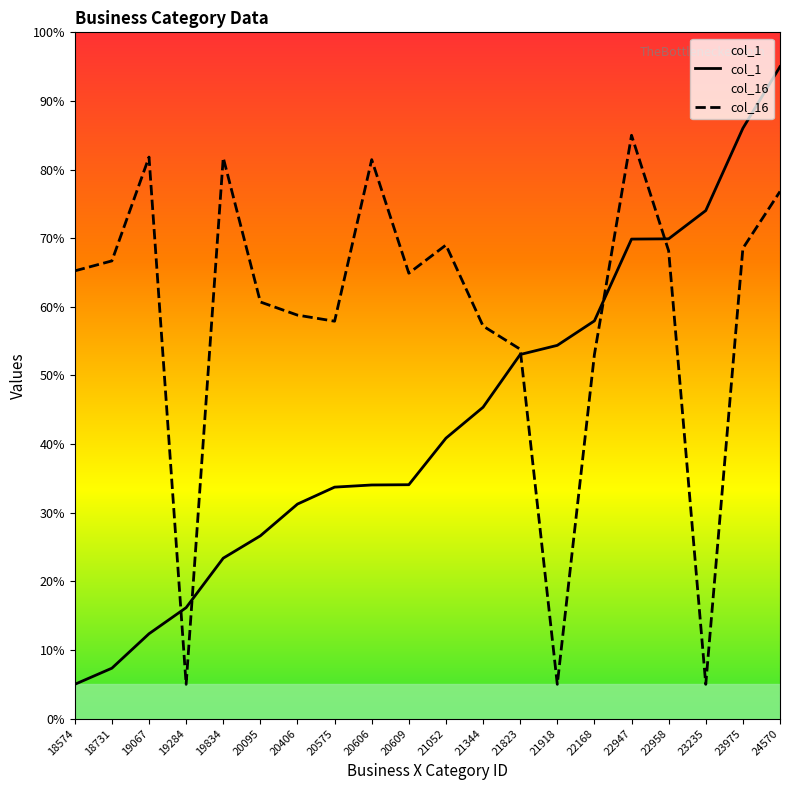

Which series changed the most between 18731 and 20606?

col_1